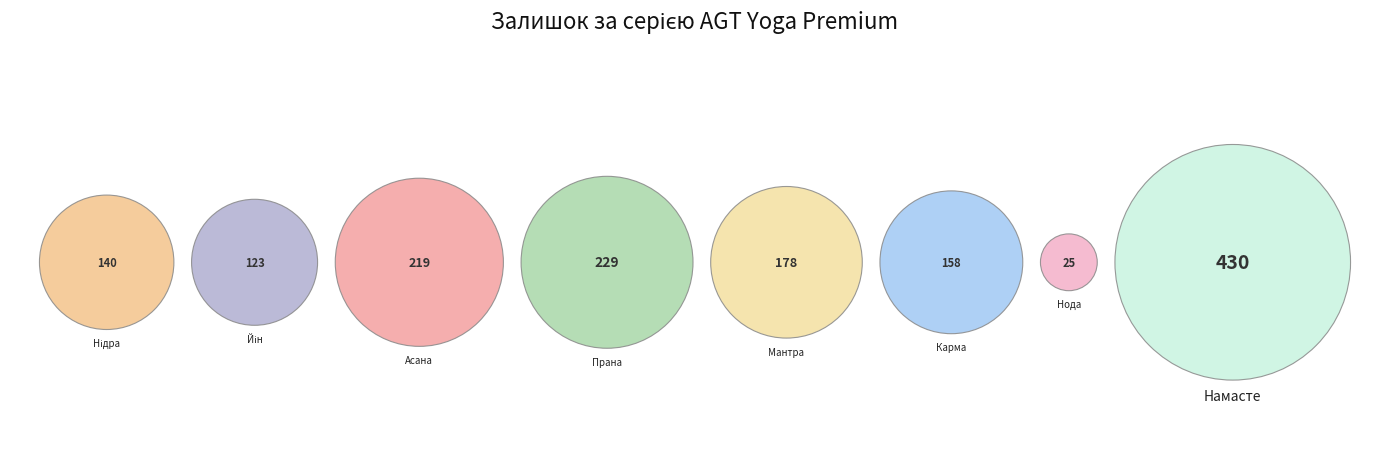

Count the number of slices in the pie.

8